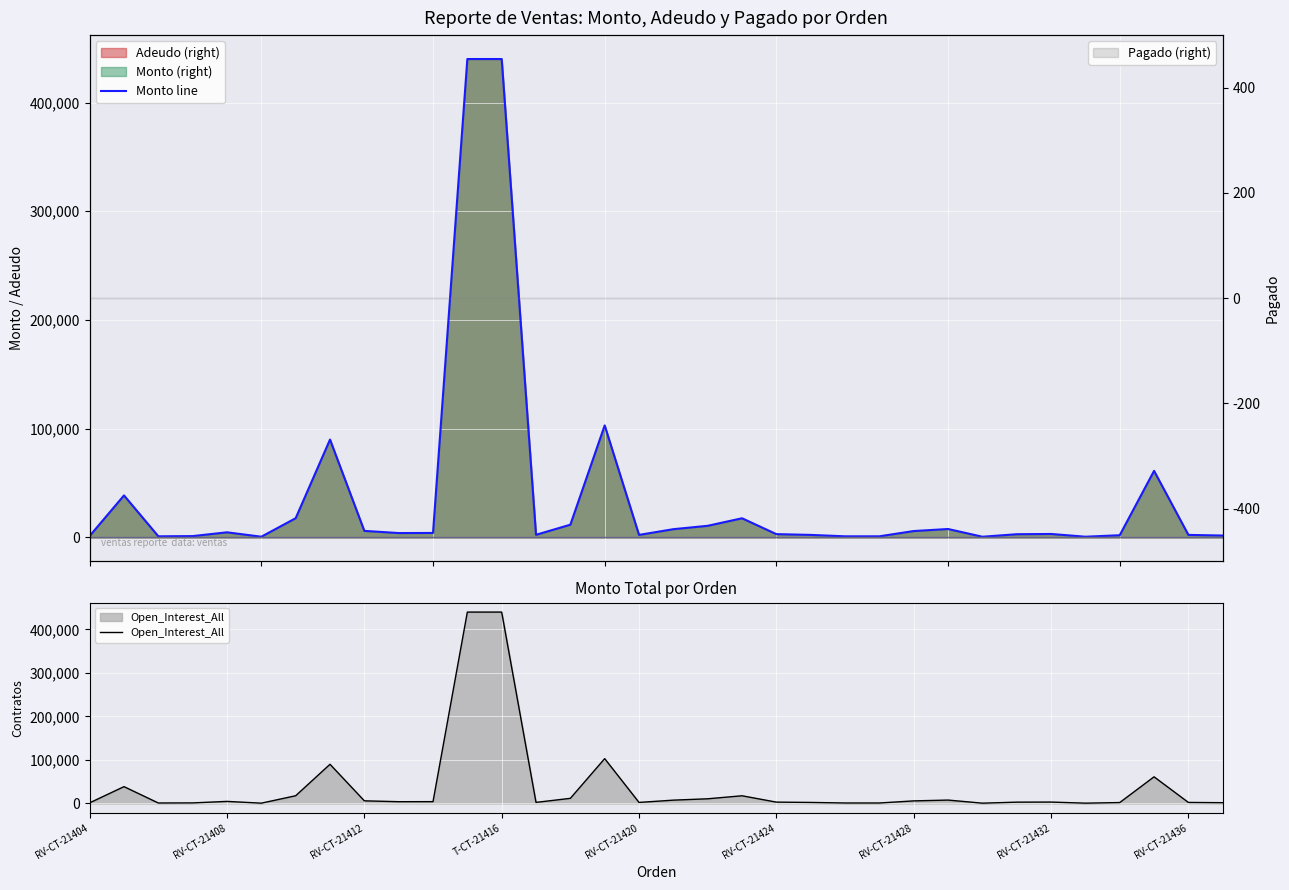

What is the value of the Open_Interest_All point at the 25th from the left?

5850